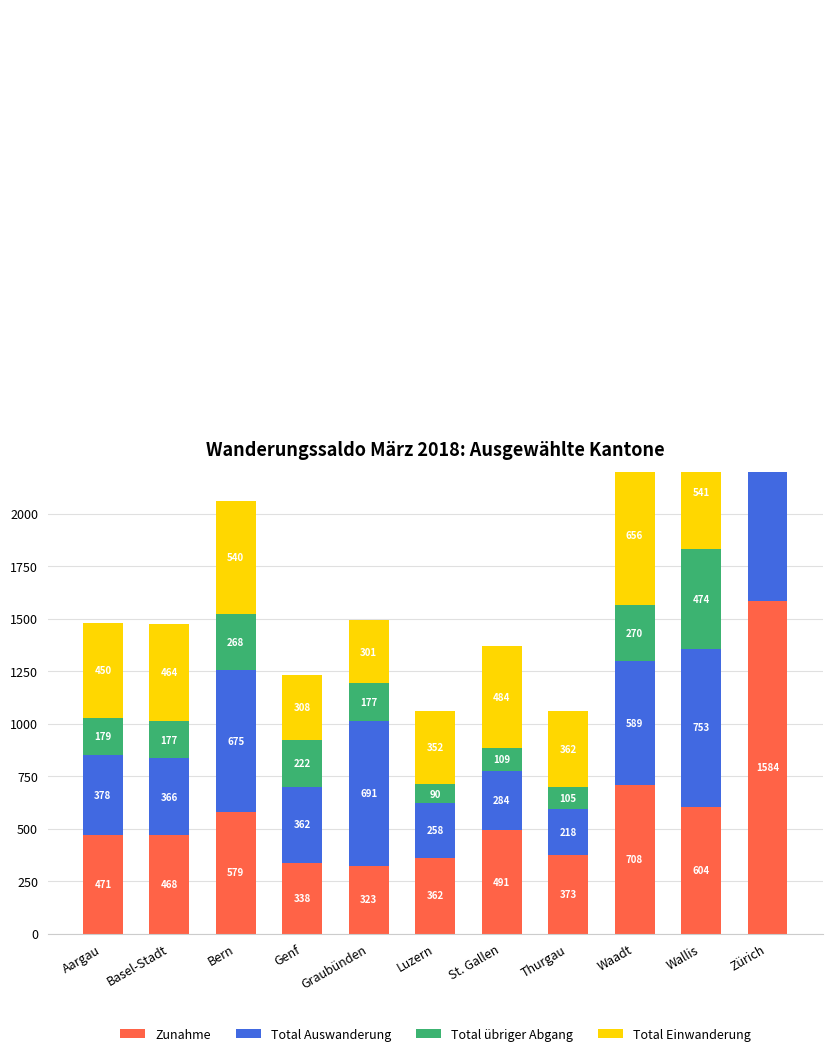

True or false: Zunahme has a value of 323 at Graubünden.

True